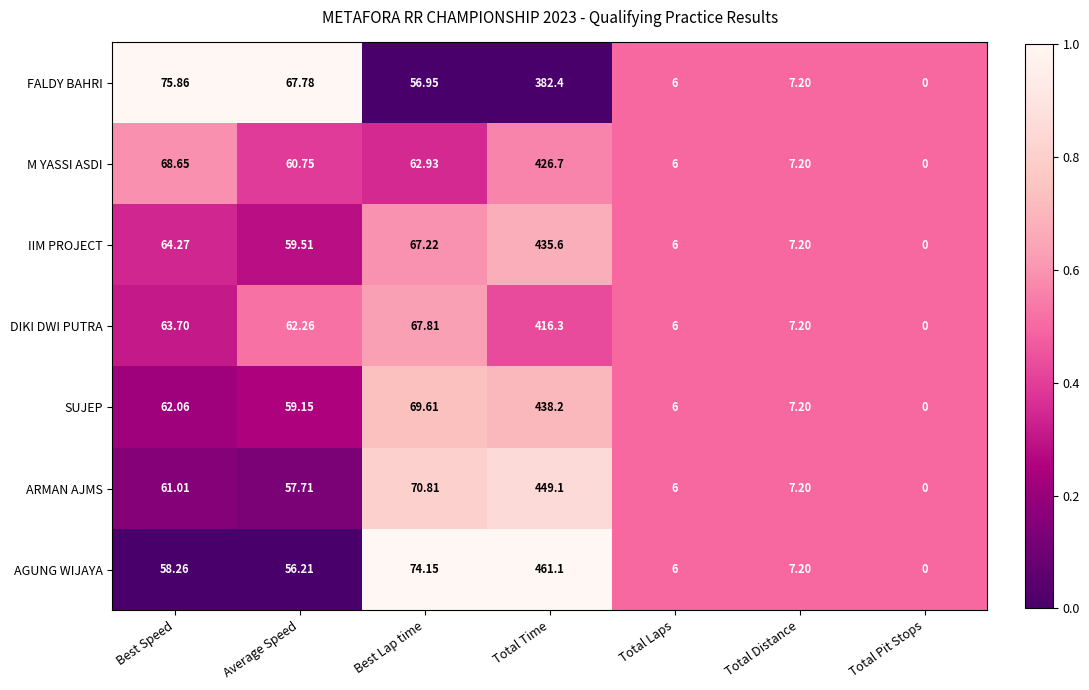

Which category has the highest value across all series?

Total Time